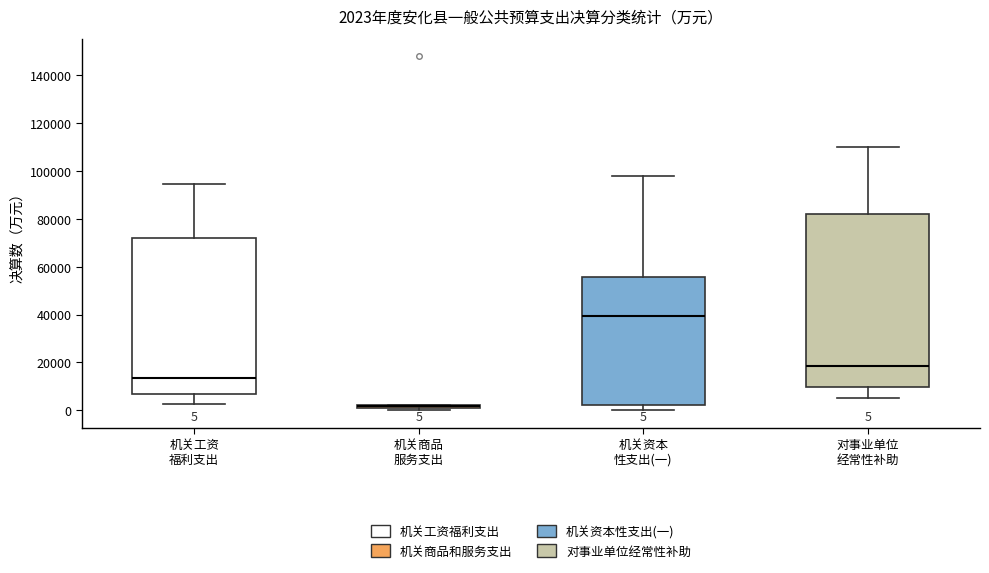

Which box is the tallest, from its lower edge to its upper edge?

对事业单位 经常性补助